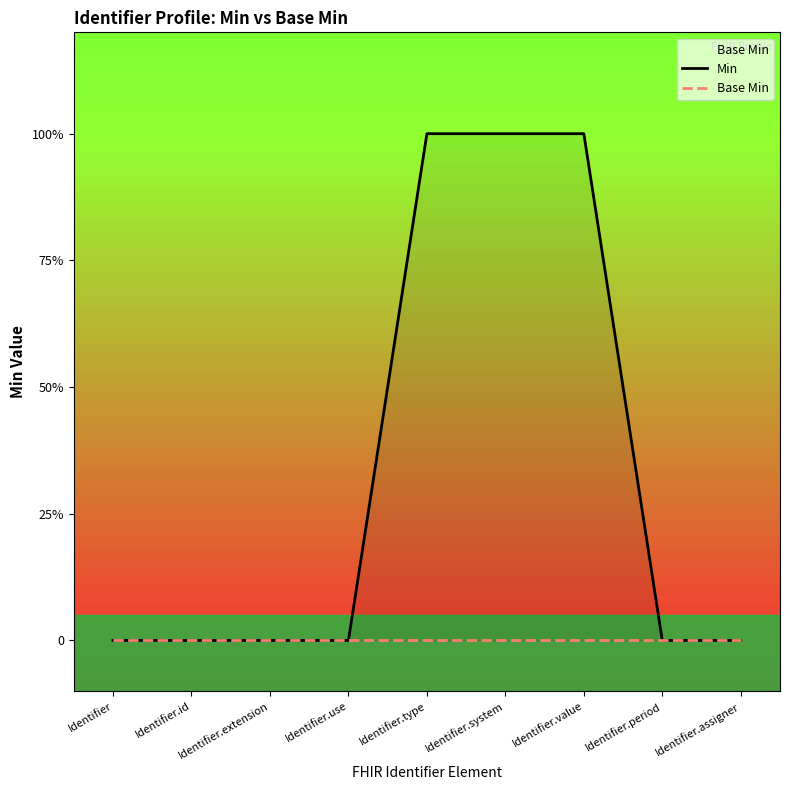

List the series in order of their overall mean, highest first.

Min, Base Min